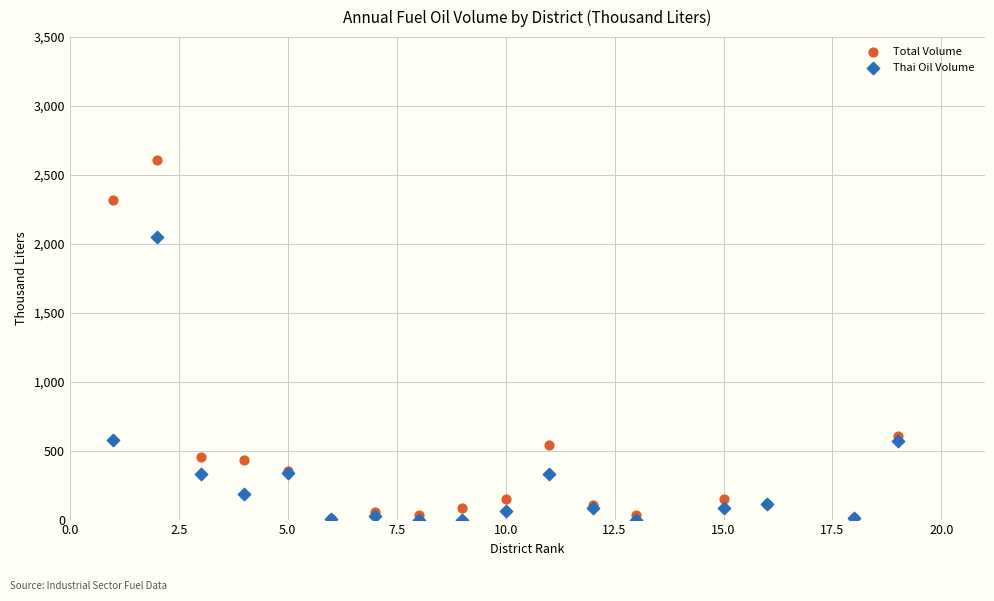

Which series contains the highest Y value?

Total Volume